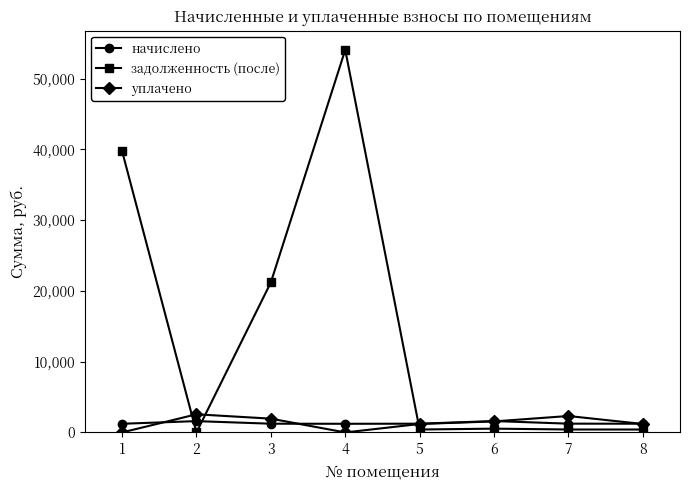

In задолженность (после), how many points are higher than both neighbors (excluding endpoints)?

2